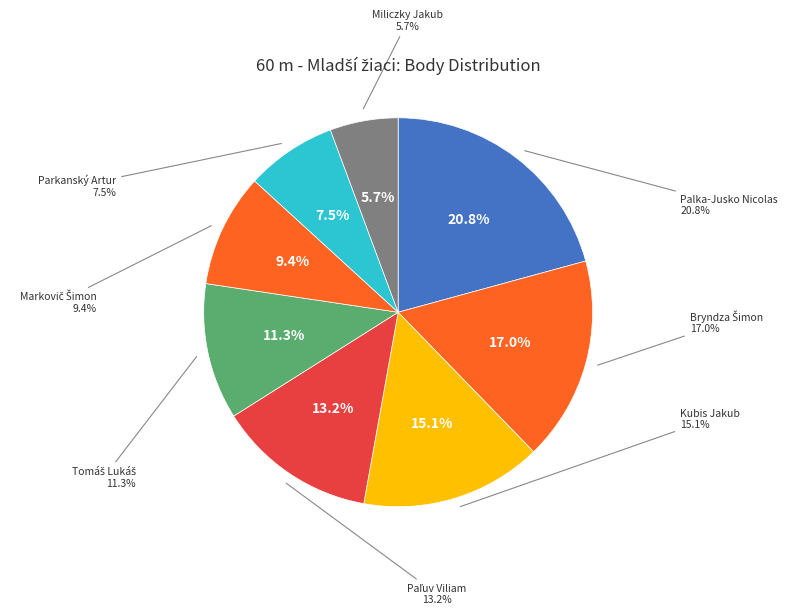

How many slices are in this pie chart?

8